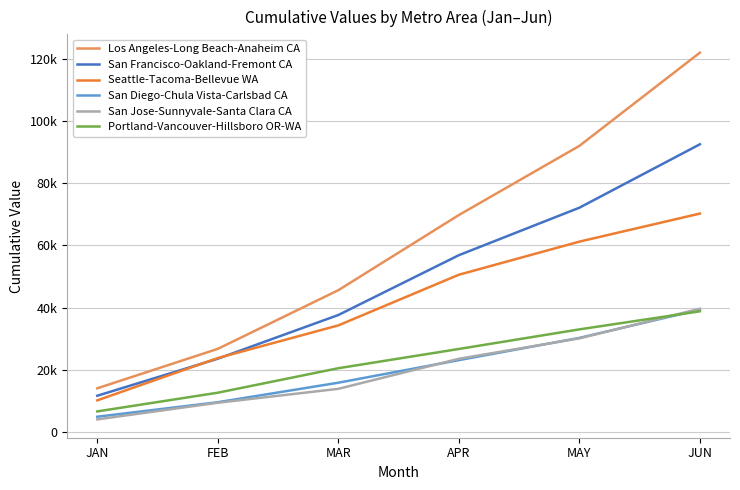

What are all the series names shown in the legend?

Los Angeles-Long Beach-Anaheim CA, San Francisco-Oakland-Fremont CA, Seattle-Tacoma-Bellevue WA, San Diego-Chula Vista-Carlsbad CA, San Jose-Sunnyvale-Santa Clara CA, Portland-Vancouver-Hillsboro OR-WA